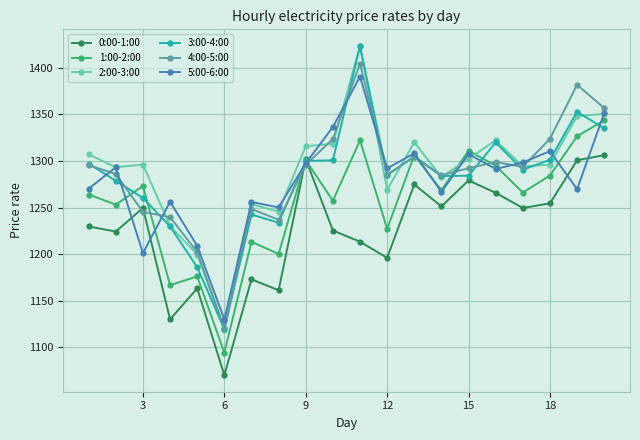

What is the minimum value for 2:00-3:00?

1118.9